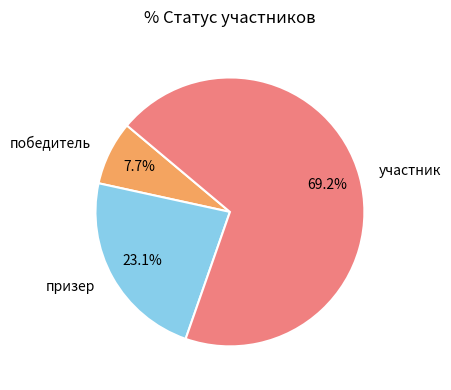

Which has a higher value, победитель or участник?

участник